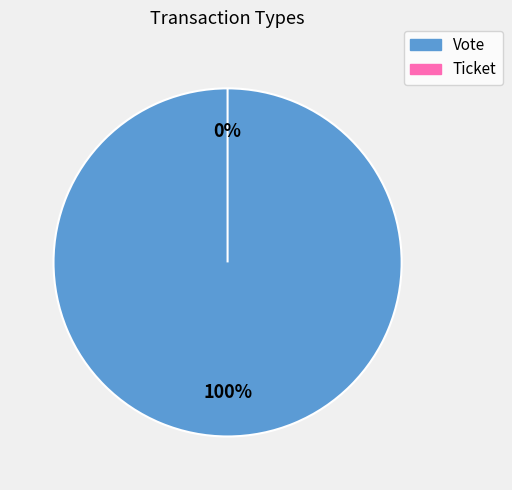

How many slices are in this pie chart?

2